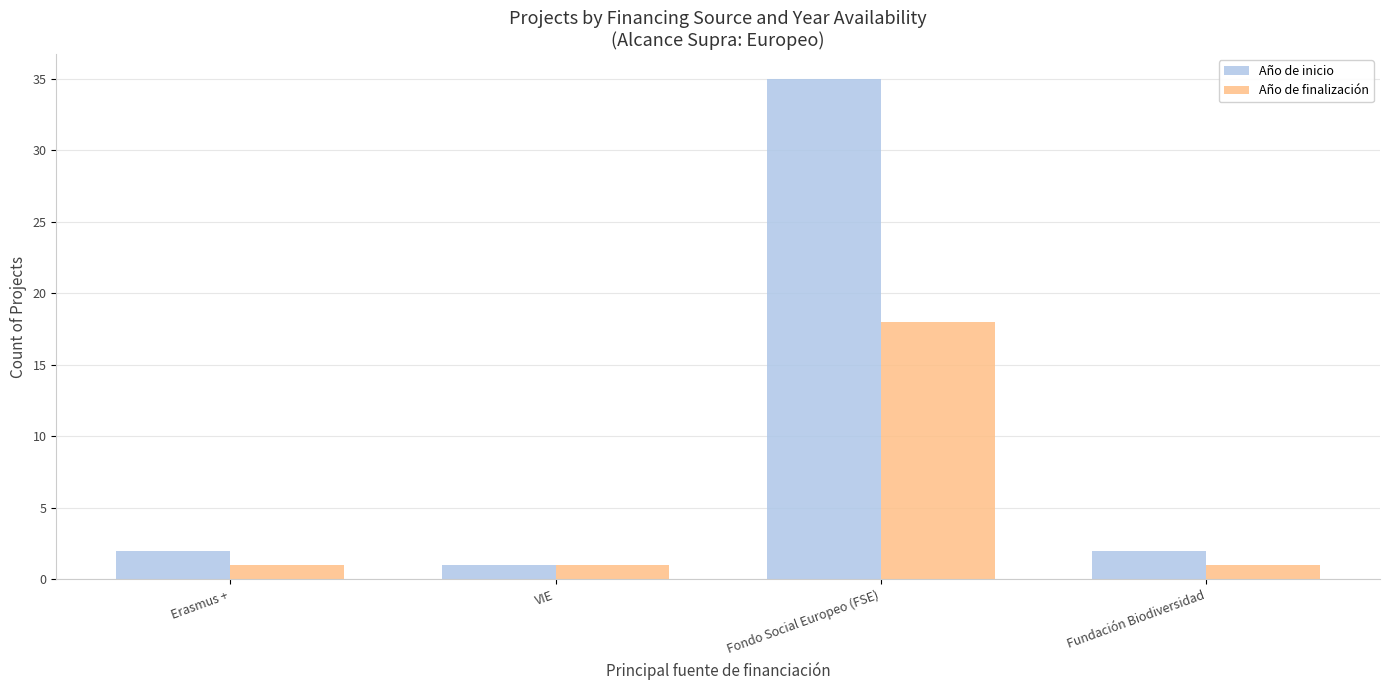

Reading left to right, what are all the values shown in this chart?

Año de inicio: Erasmus +=2	VIE=1	Fondo Social Europeo (FSE)=35	Fundación Biodiversidad=2
Año de finalización: Erasmus +=1	VIE=1	Fondo Social Europeo (FSE)=18	Fundación Biodiversidad=1